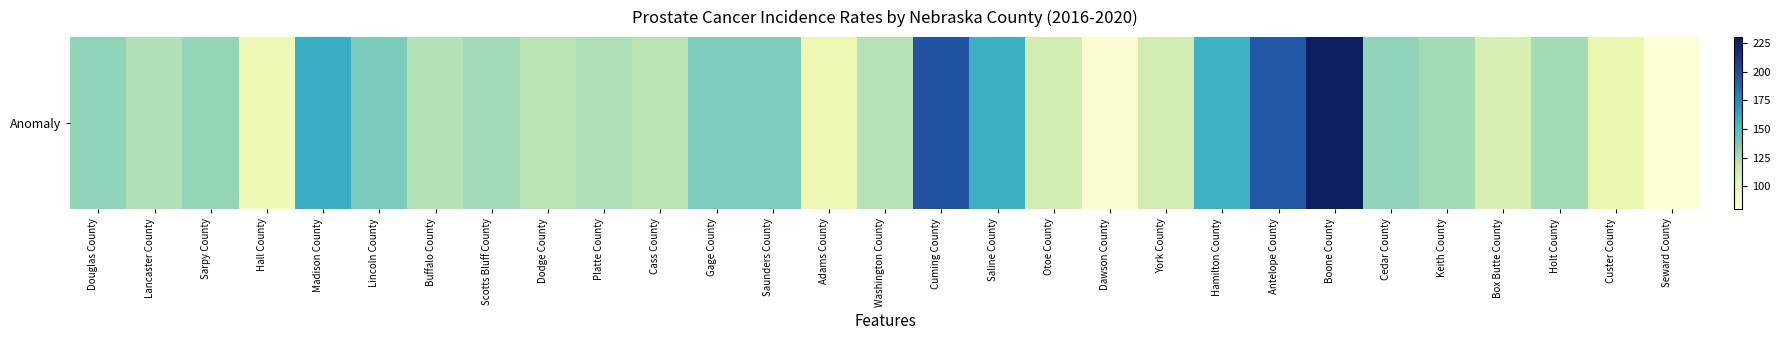

Is it true that the value at Seward County is 111.7?

False